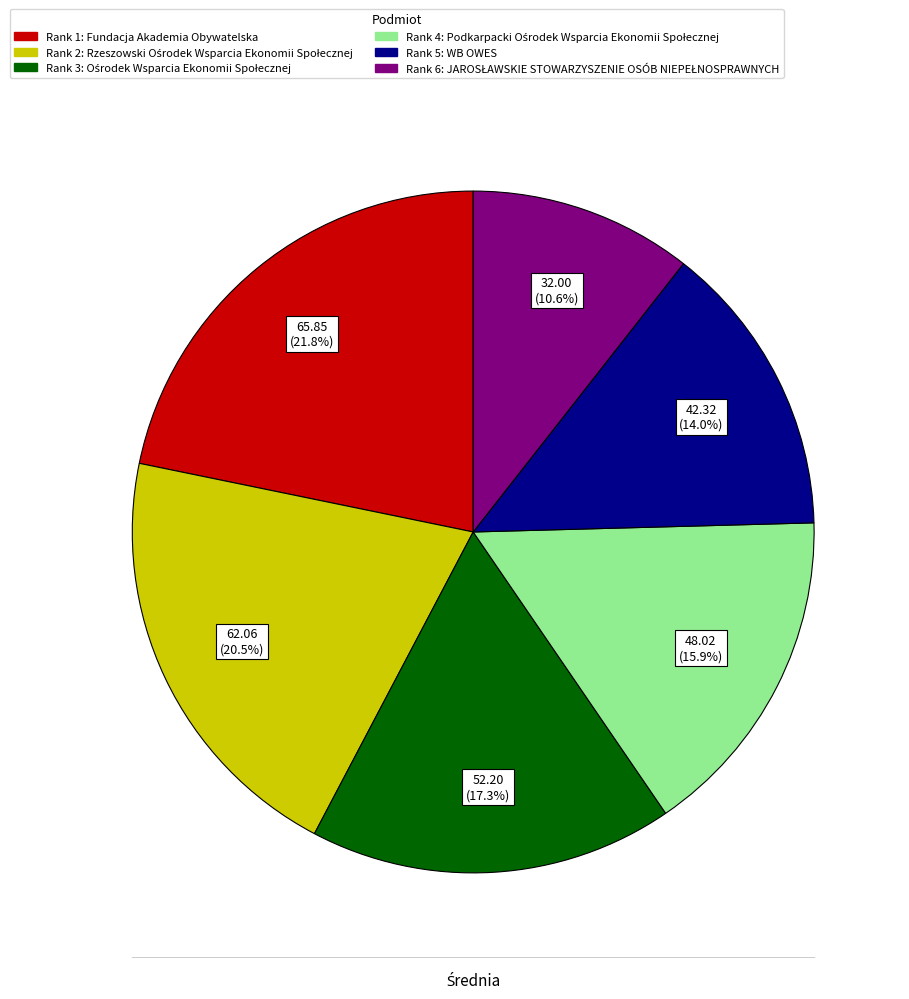

Count the number of slices in the pie.

6